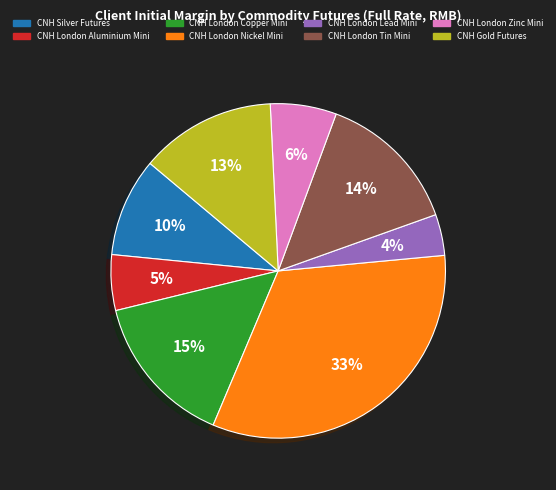

To the nearest percent, what percentage of the pie is CNH Silver Futures?

10%